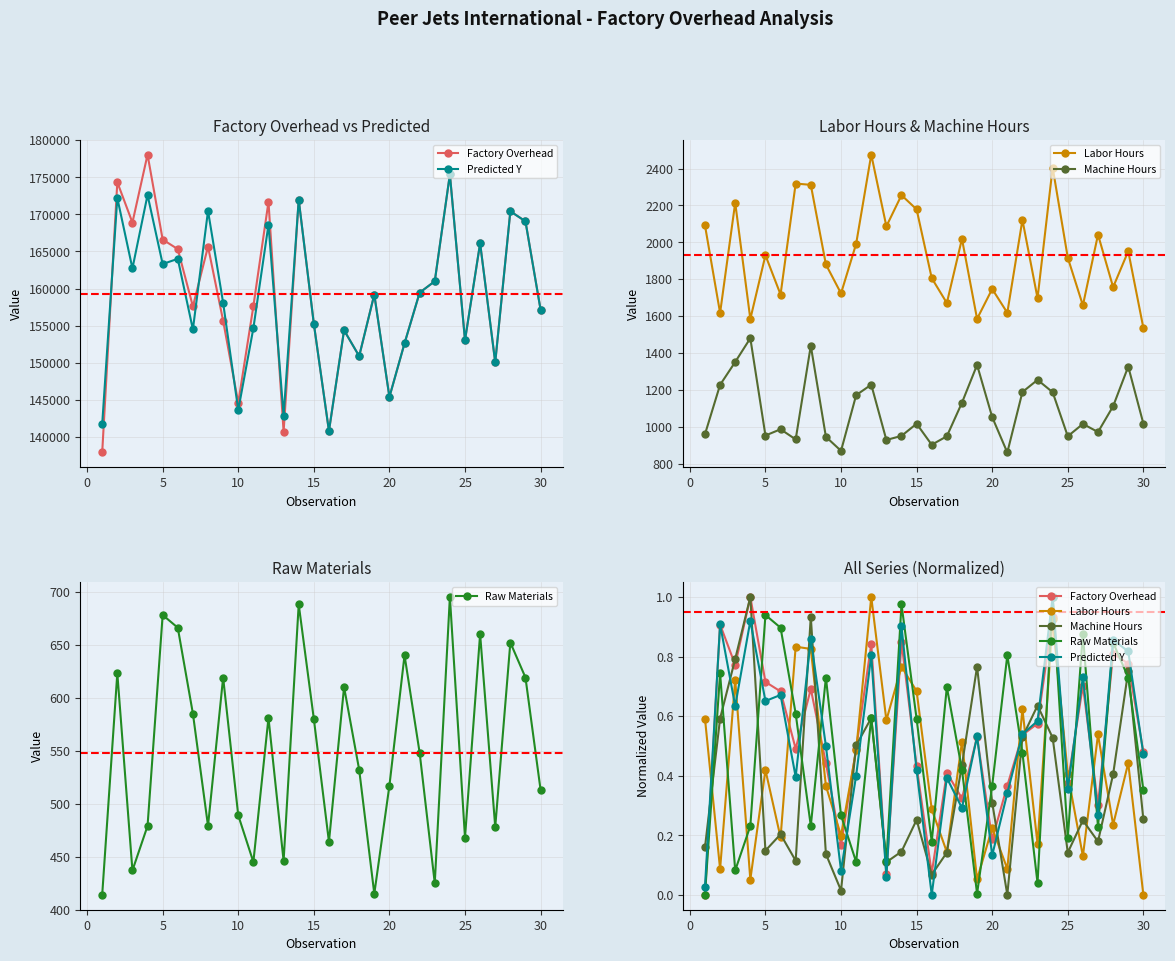

How many data points in Factory Overhead are above 0?

29